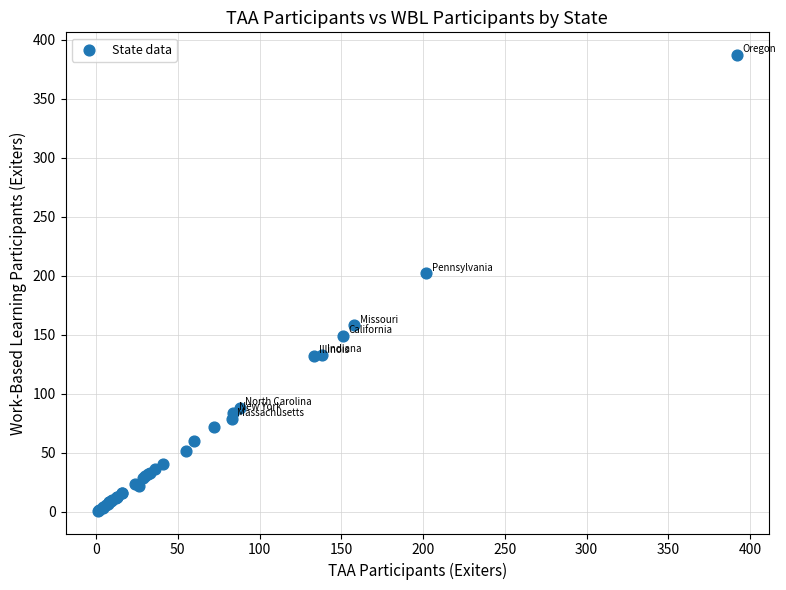

What Y value in the scatter plot is closest to 194?

202